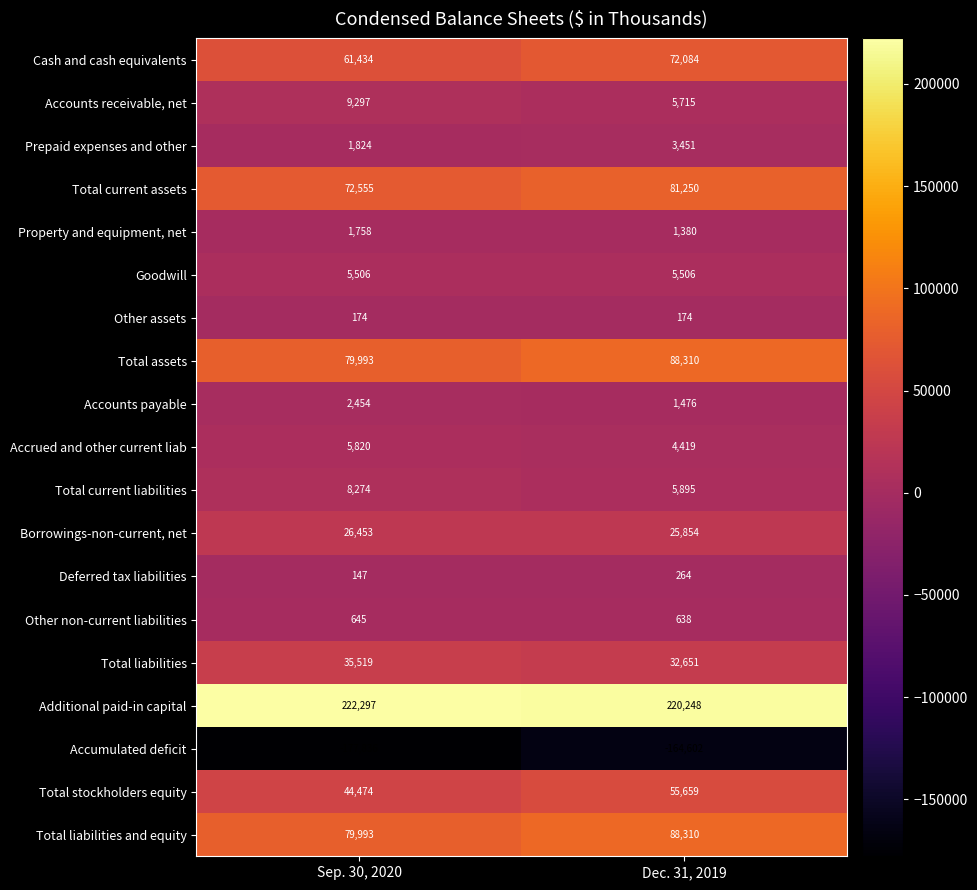

List the labels in order of Property and equipment, net value, smallest first.

Dec. 31, 2019, Sep. 30, 2020